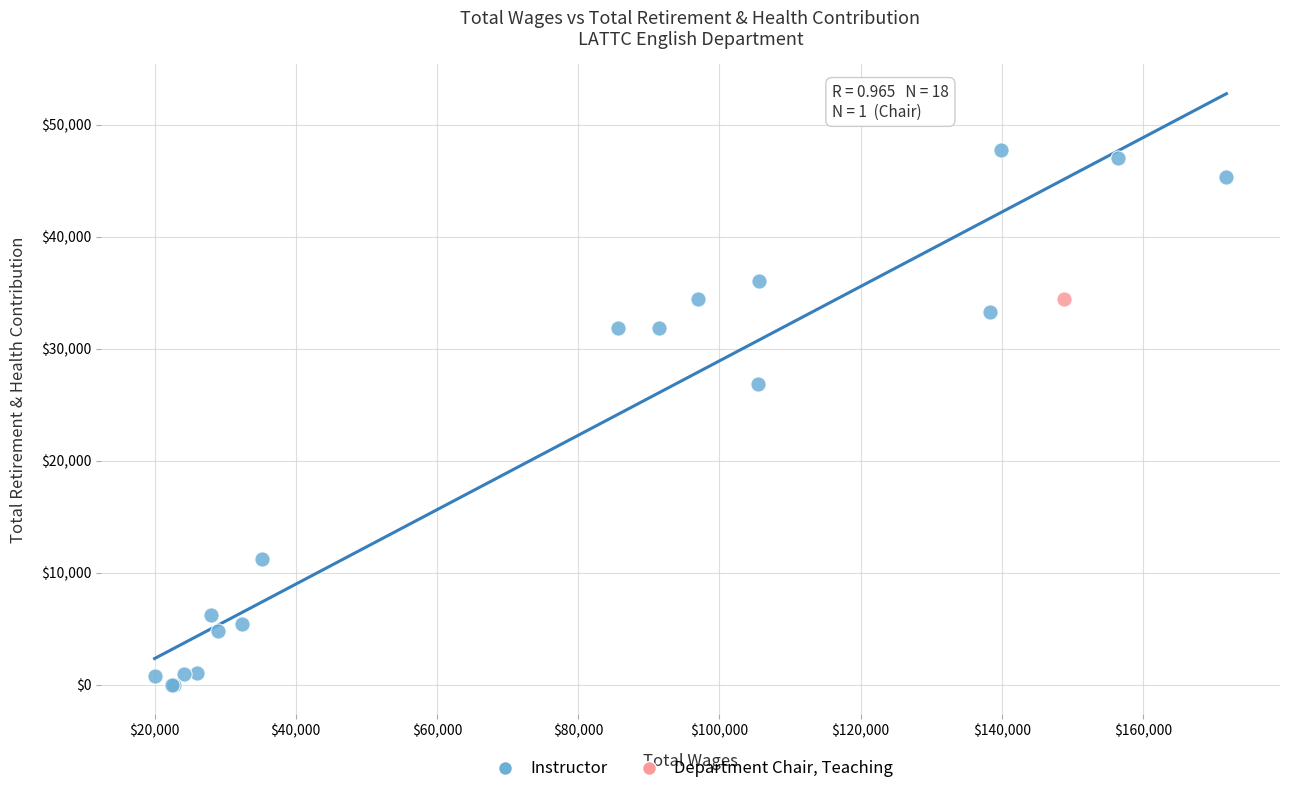

What are all the series names shown in the legend?

Instructor, Department Chair, Teaching